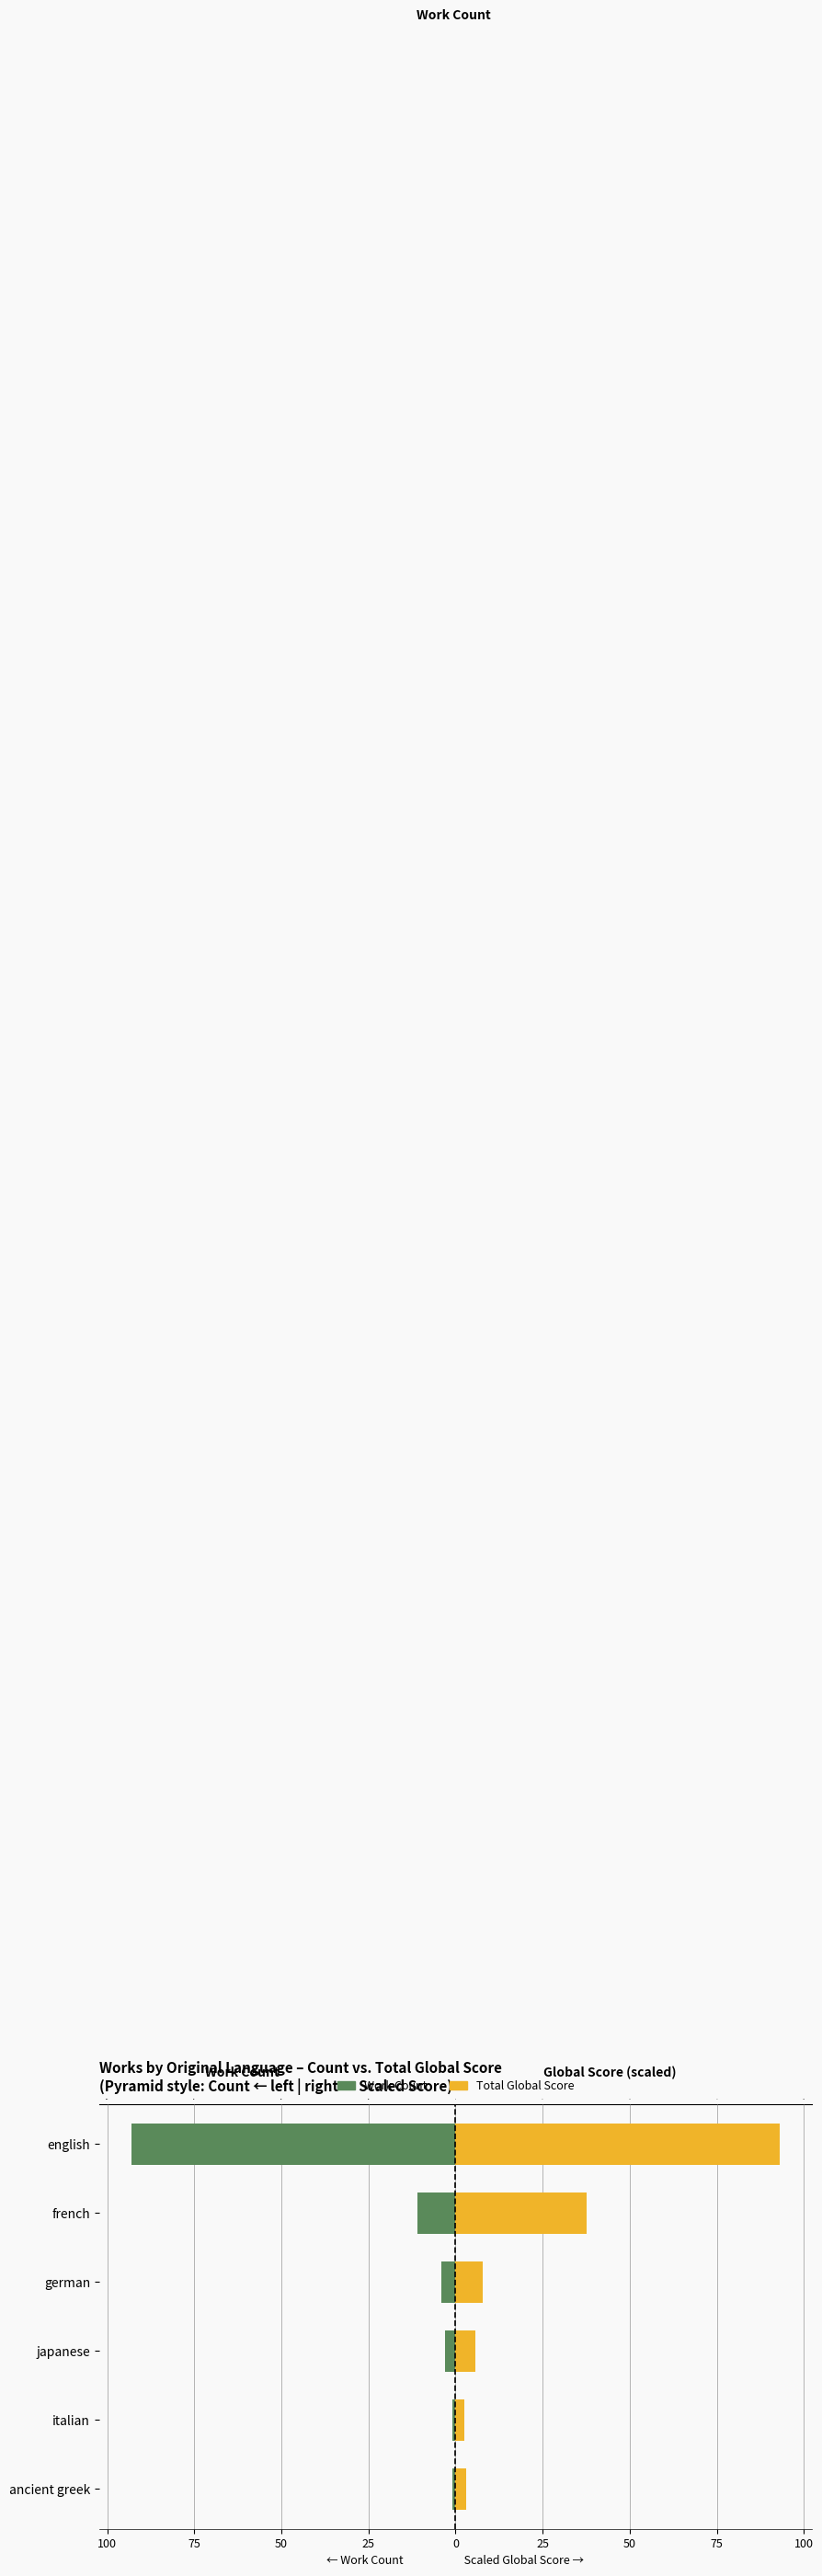

Reading left to right, extract all data points from this chart.

Work Count: 125=-1.0	100=-1.0	75=-3.0	50=-4.0	25=-11.0	0=-93.0
Total Global Score (scaled): 125=3.1	100=2.5	75=5.8	50=7.7	25=37.5	0=93.0